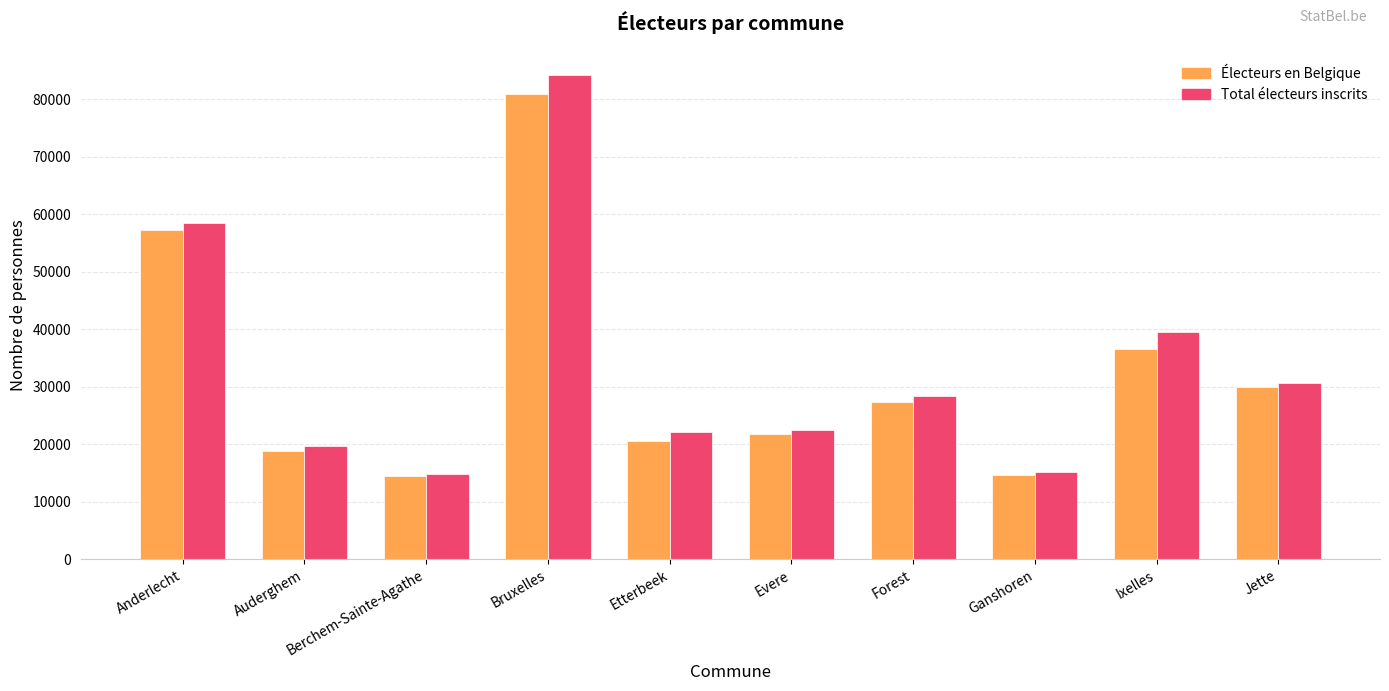

Where is Total électeurs inscrits nearest to the value 49499?

Anderlecht